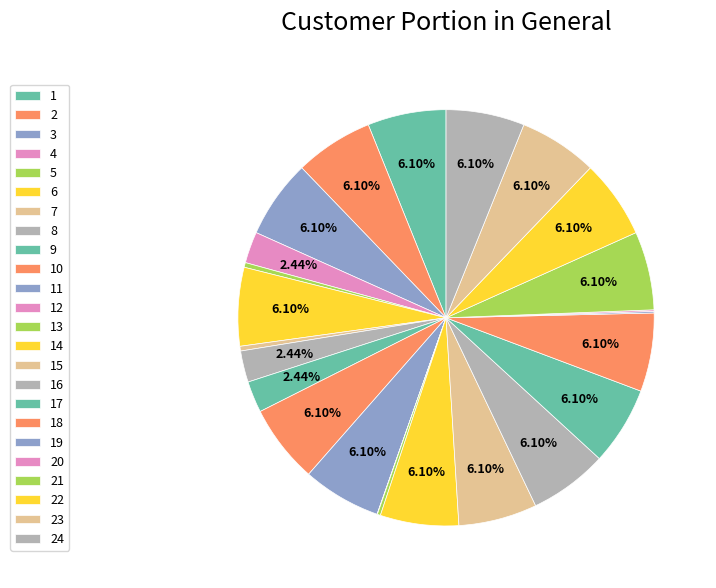

Does any single category account for the majority?

No